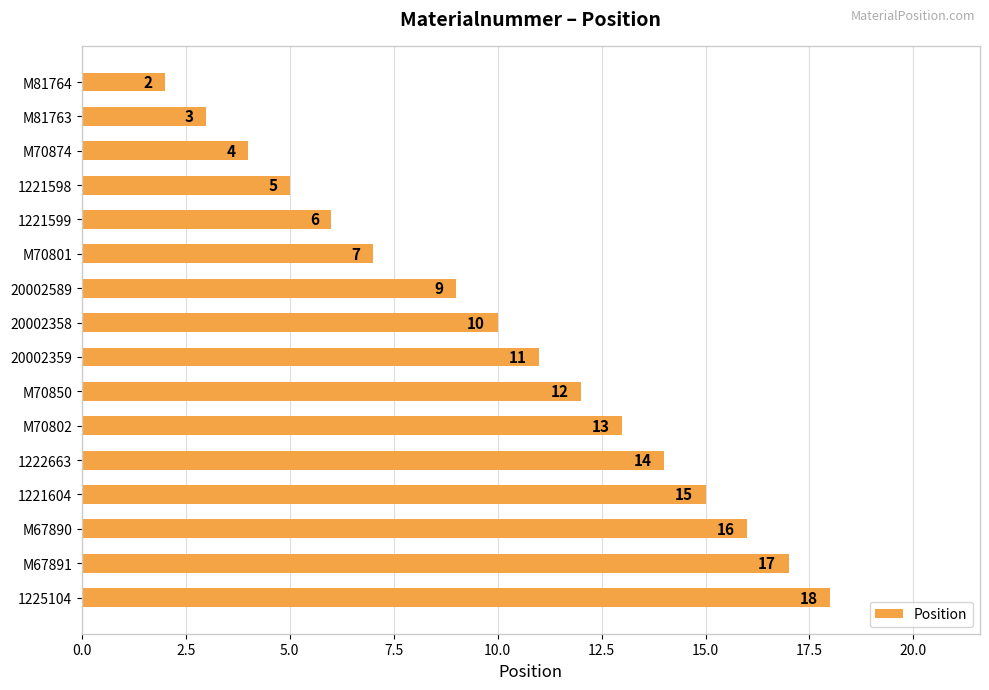

What is the approximate value at 20002359, to the nearest 10?

10